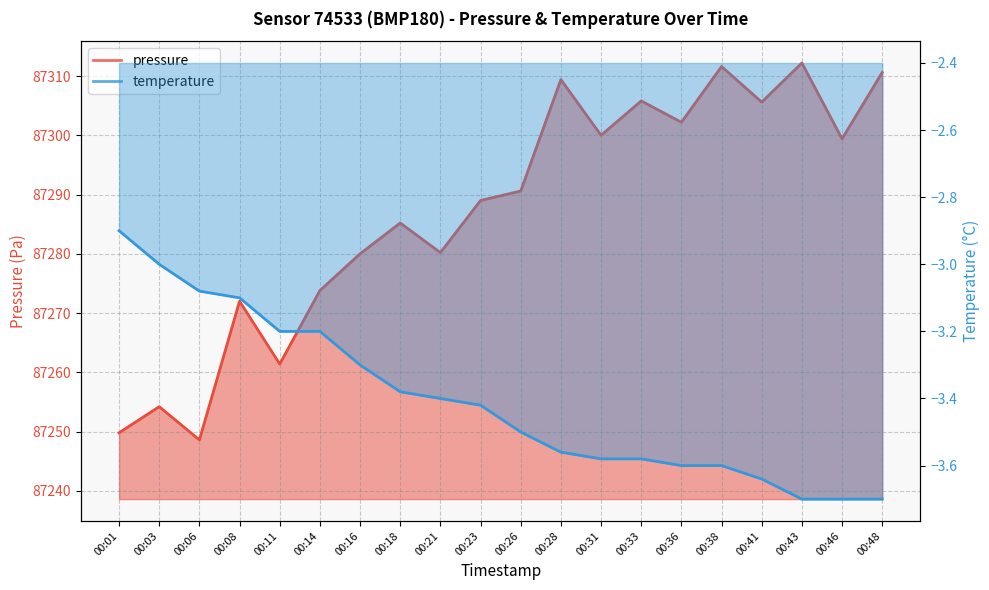

Reading right to left, transcribe all the data shown in this chart.

pressure: 87310.6	87299.4	87312.2	87305.6	87311.6	87302.2	87305.8	87300.0	87309.4	87290.6	87289.0	87280.2	87285.2	87280.0	87273.8	87261.4	87272.0	87248.6	87254.2	87249.8
temperature: -3.7	-3.7	-3.7	-3.6	-3.6	-3.6	-3.6	-3.6	-3.6	-3.5	-3.4	-3.4	-3.4	-3.3	-3.2	-3.2	-3.1	-3.1	-3.0	-2.9